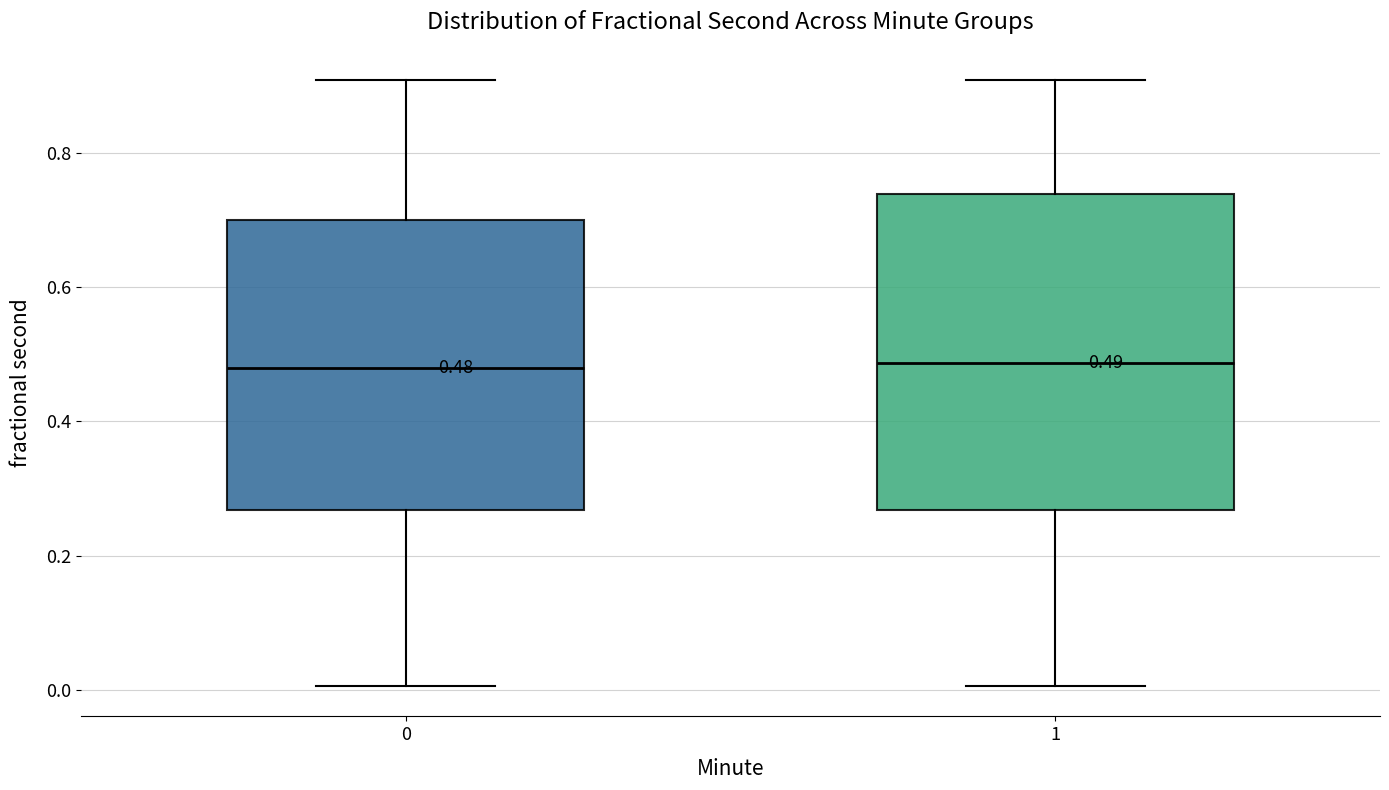

Comparing the boxes themselves (not the whiskers), which one is the tallest?

1